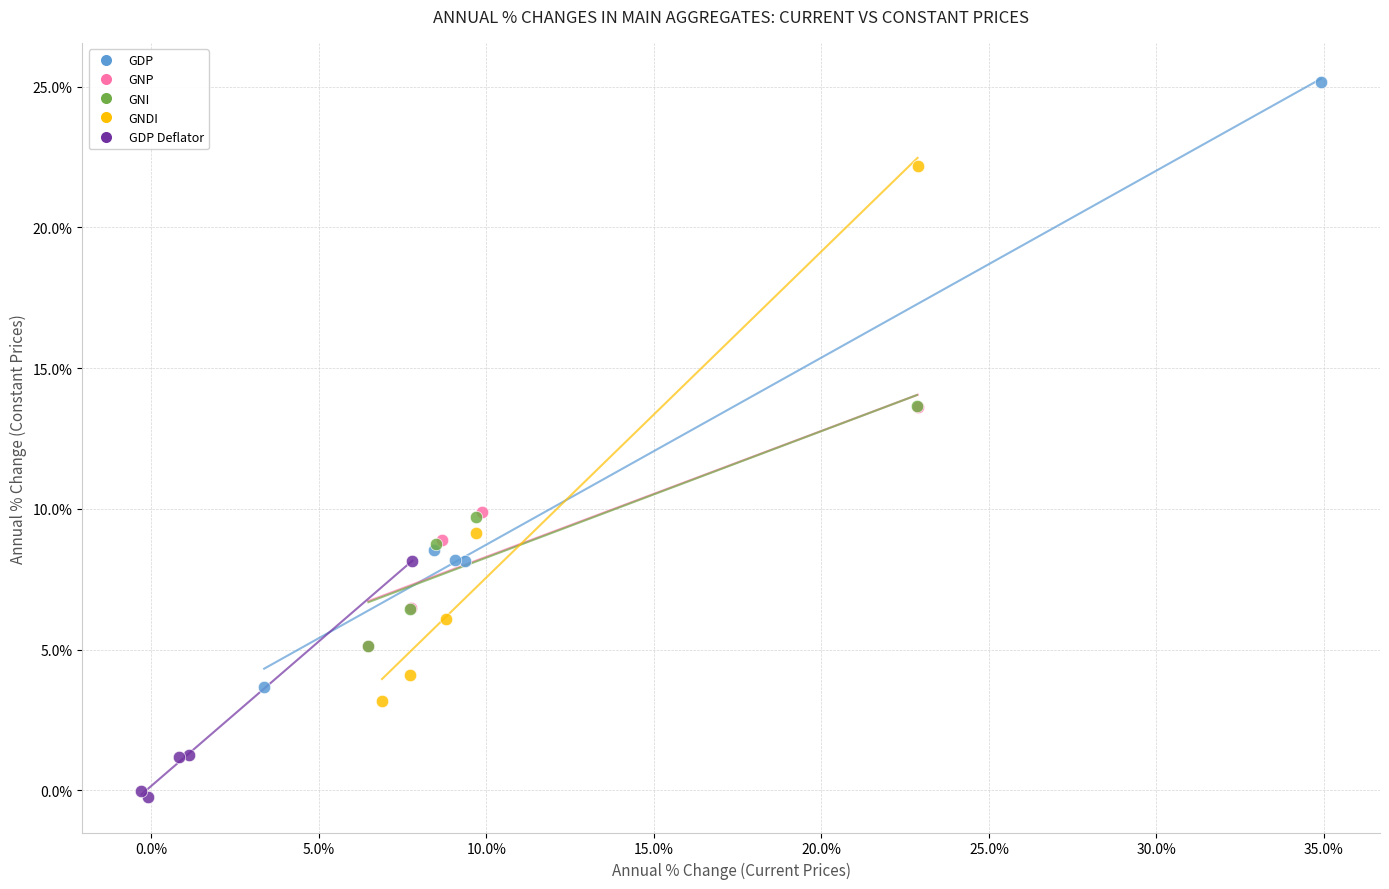

Which series contains the lowest Y value?

GDP Deflator